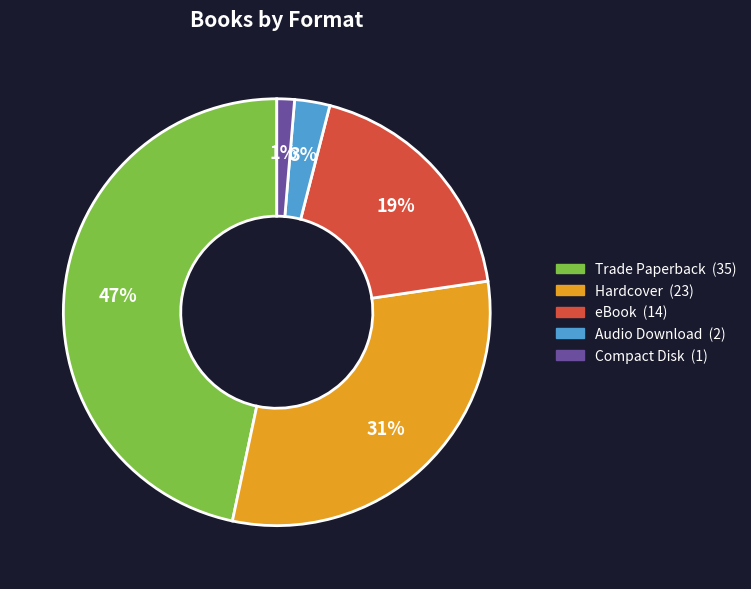

Is Trade Paperback the majority of the pie?

No